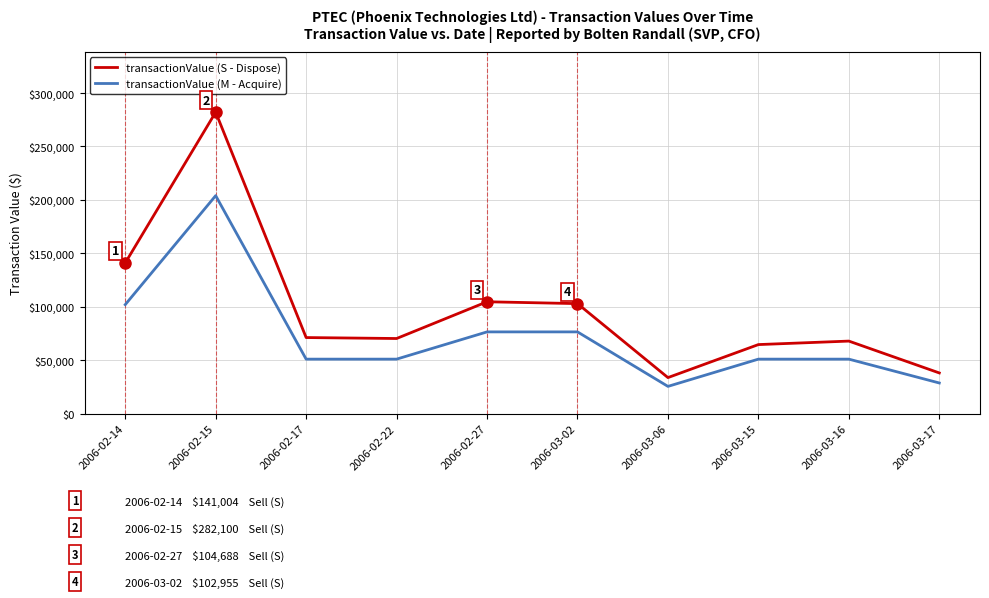

True or false: transactionValue (M - Acquire) and transactionValue (S - Dispose) cross at least once.

False